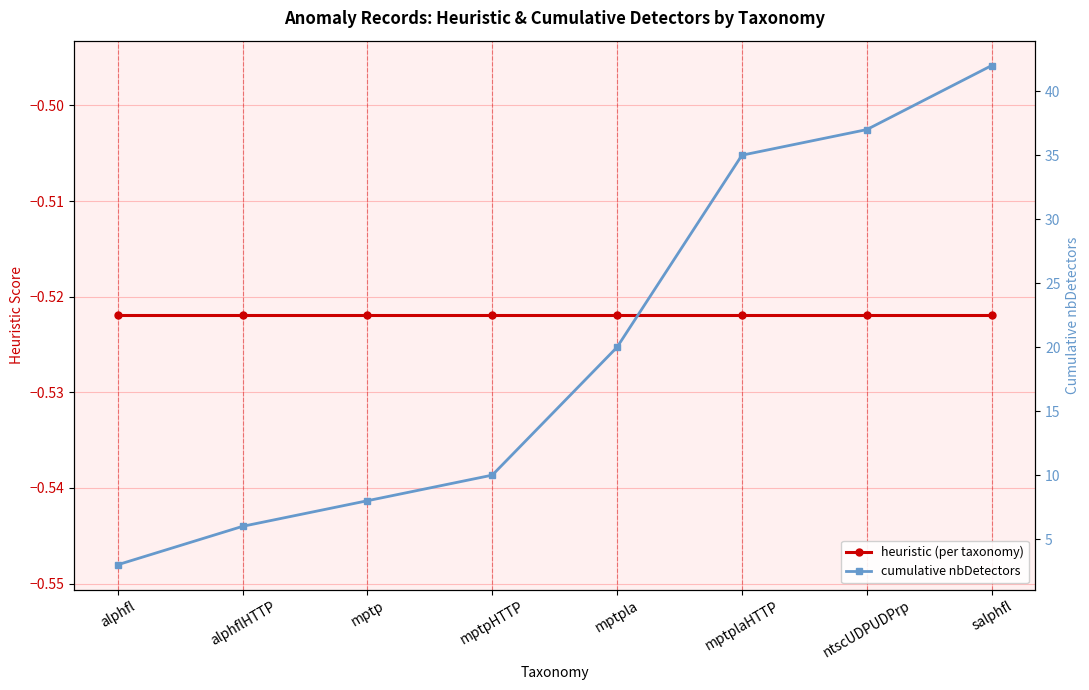

What is the total value across all series at mptplaHTTP?

34.5